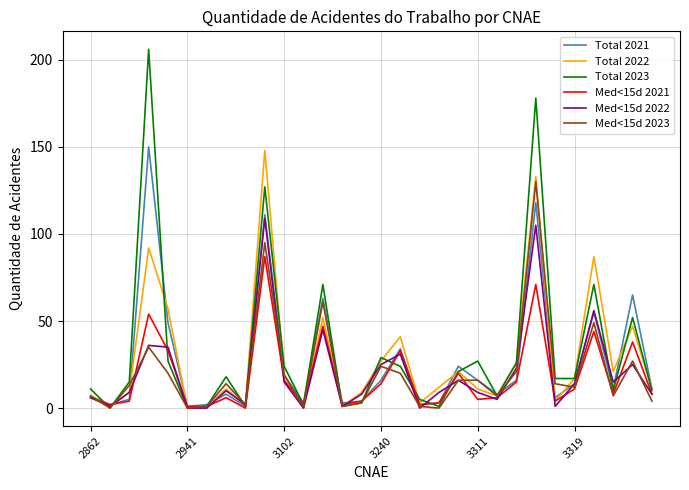

At how many categories does at least one series exceed 137?

3